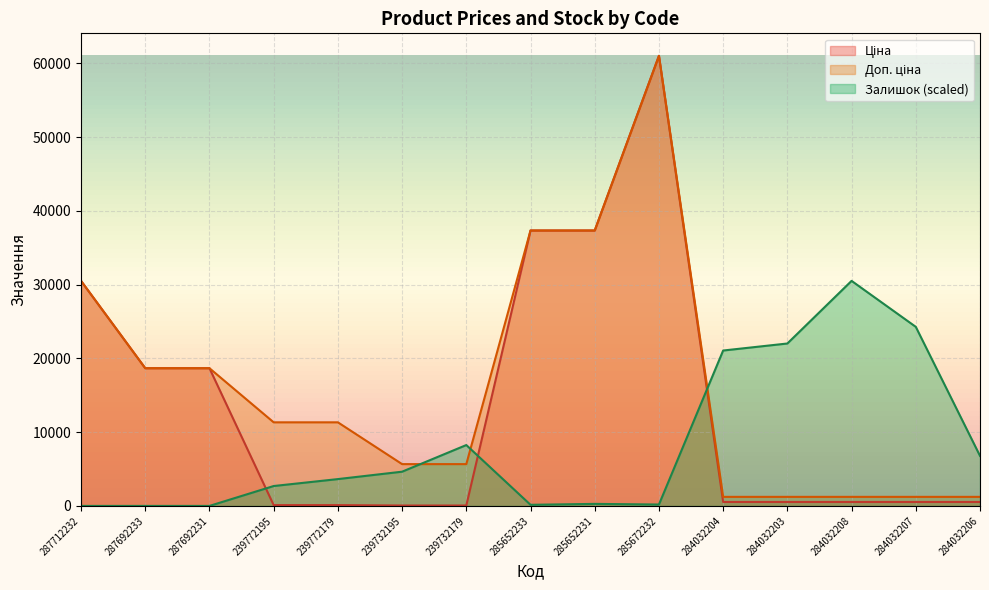

True or false: Ціна and Залишок intersect in this chart.

True